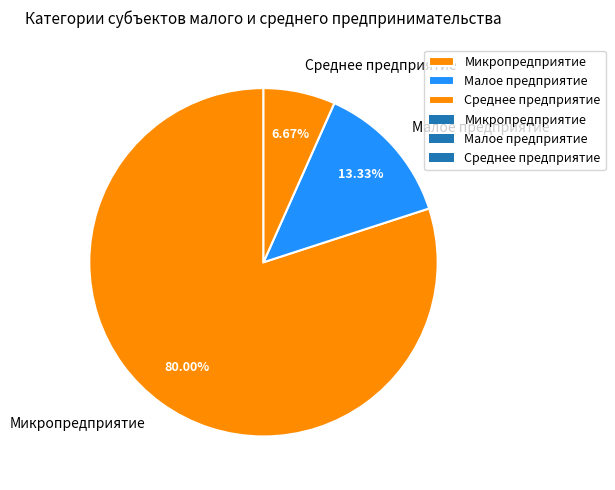

How much of the chart is everything except Среднее предприятие?

93.3%